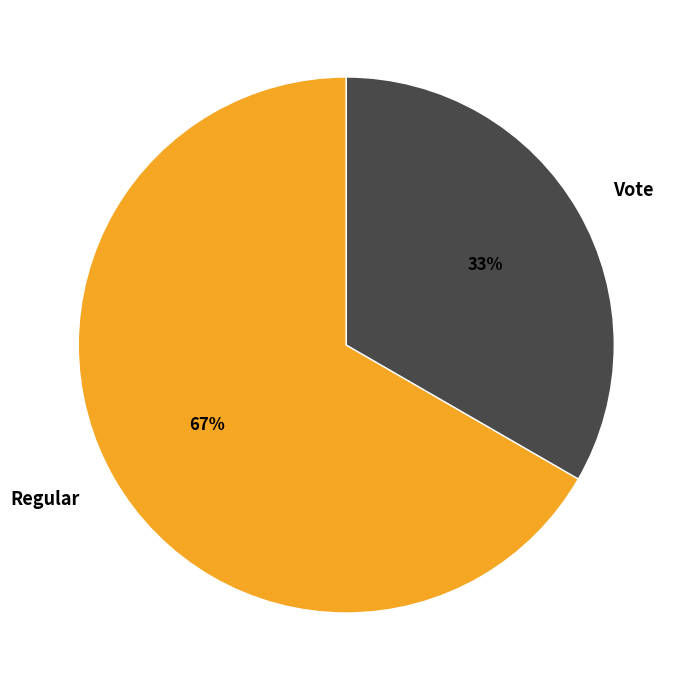

To the nearest percent, what percentage of the pie is Vote?

33%